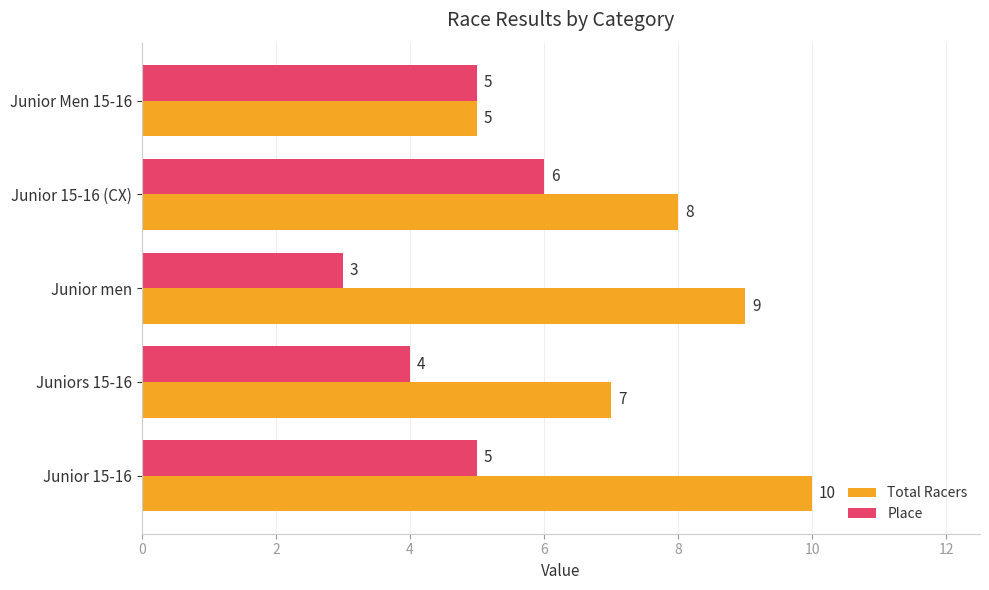

How many data points in Total Racers are less than 8?

2